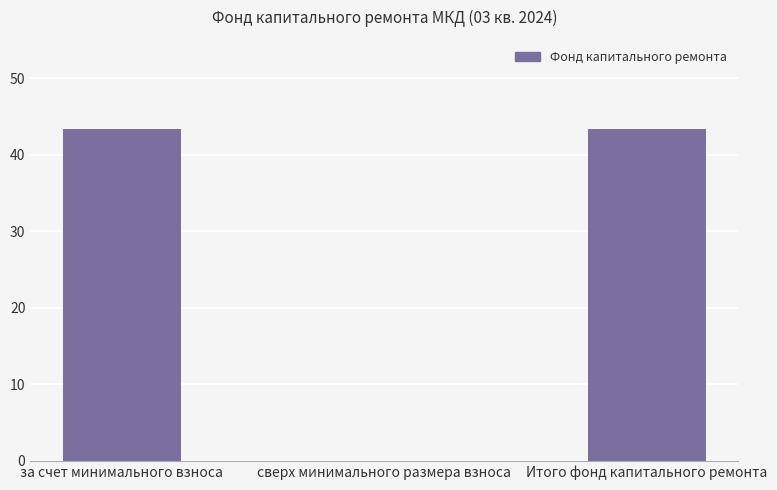

Is it true that the value at Итого фонд капитального ремонта is 68.0?

False